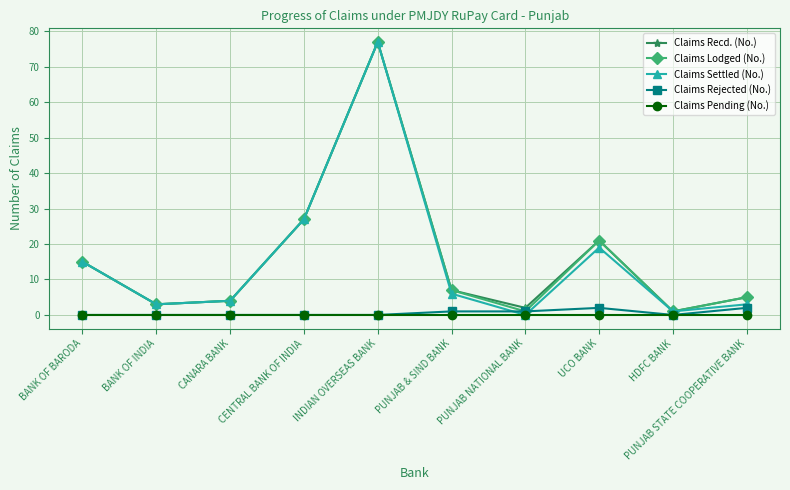

The value of Claims Recd. (No.) at INDIAN OVERSEAS BANK is 77. True or false?

True